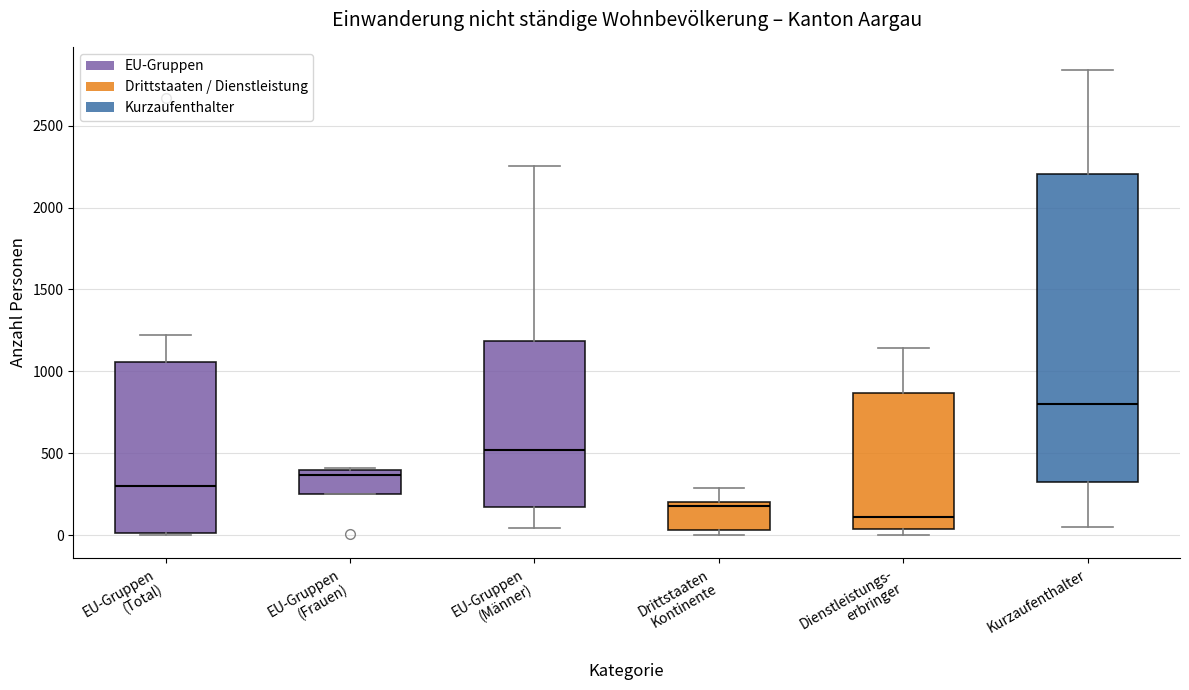

Where is the lower edge of the box for EU-Gruppen (Frauen) on the y-axis? The values are not printed on the chart, so give them approximately, as read against the axis.

250